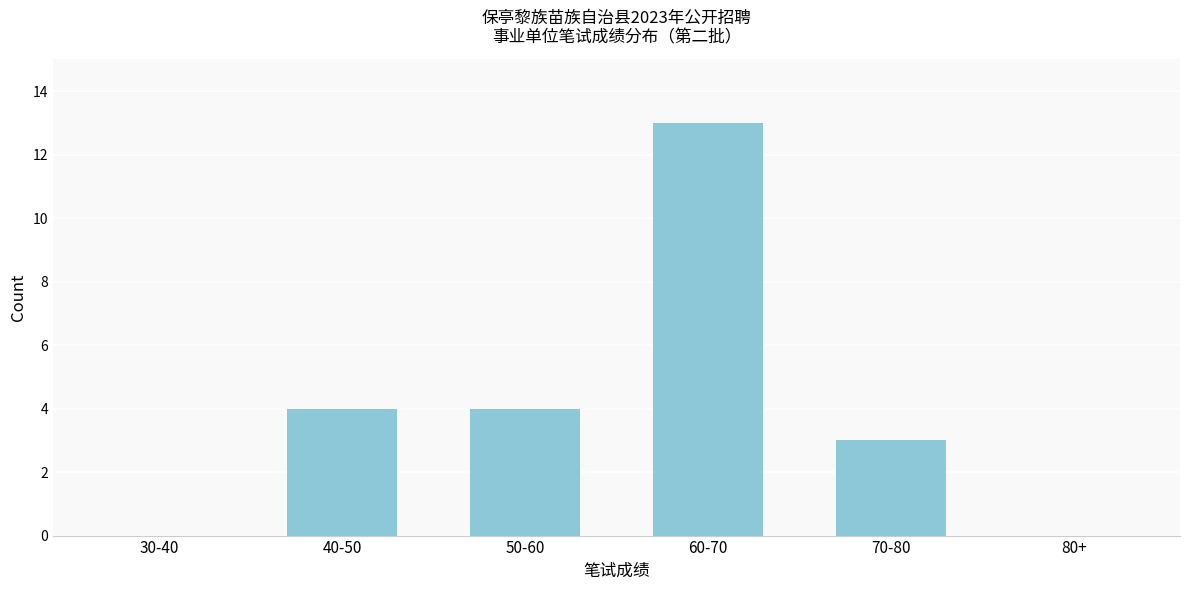

Reading left to right, transcribe all the data shown in this chart.

30-40=0	40-50=4	50-60=4	60-70=13	70-80=3	80+=0